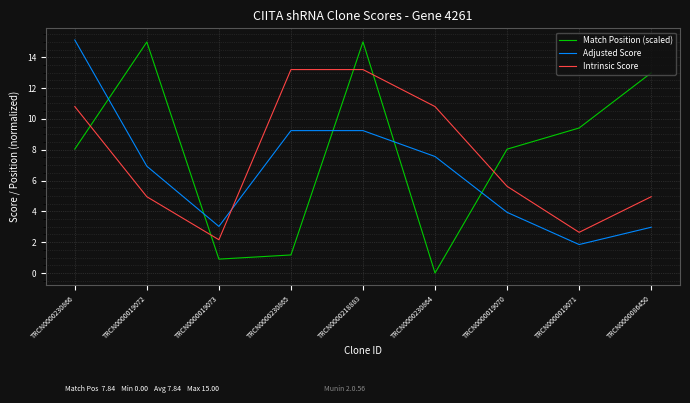

True or false: Intrinsic Score and Match Position (scaled) cross at least once.

True